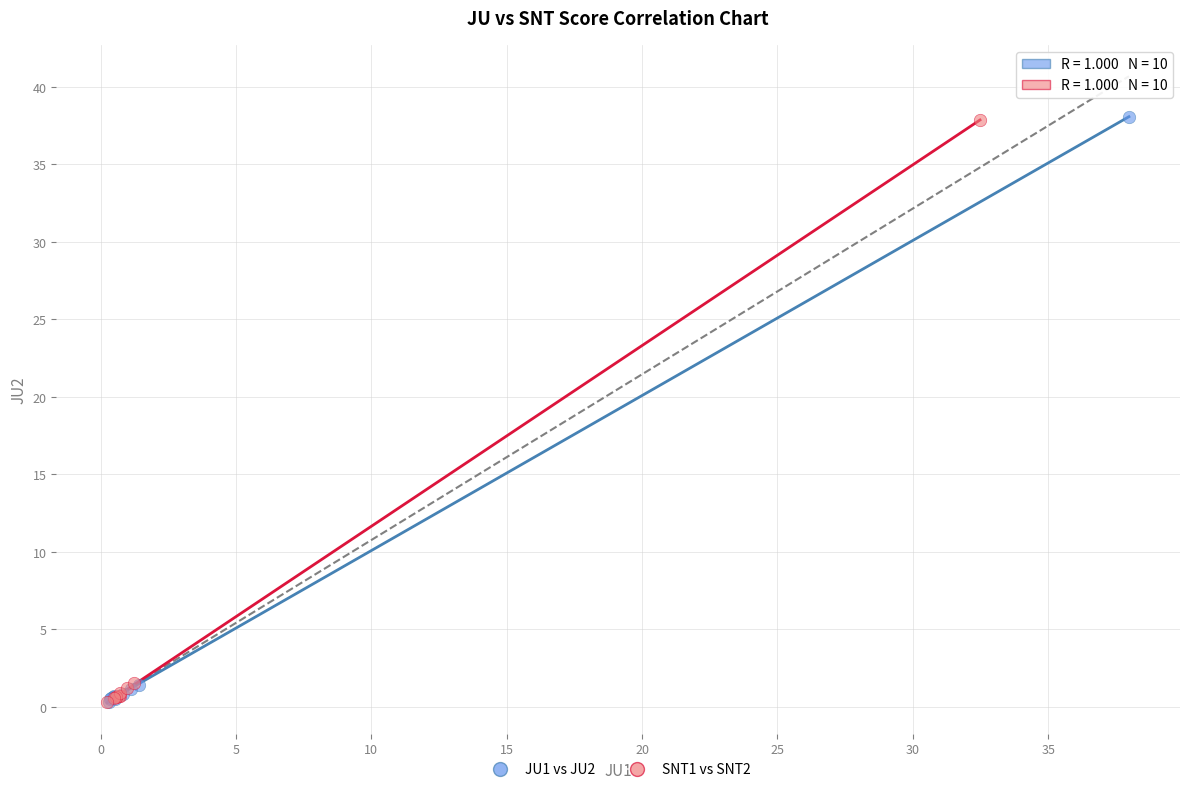

Which series has the largest Y range (max minus min)?

JU1 vs JU2